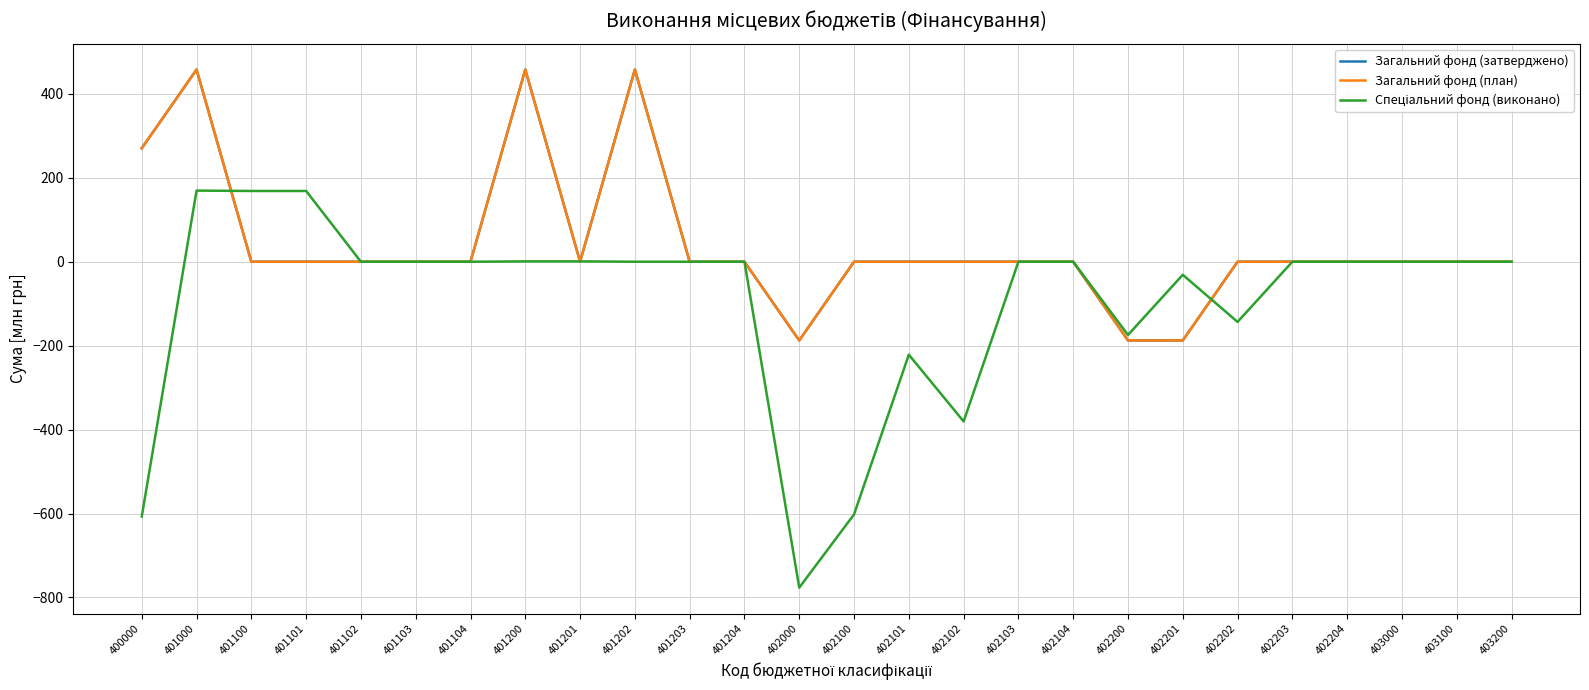

Does the chart display data point markers on the line(s)?

No